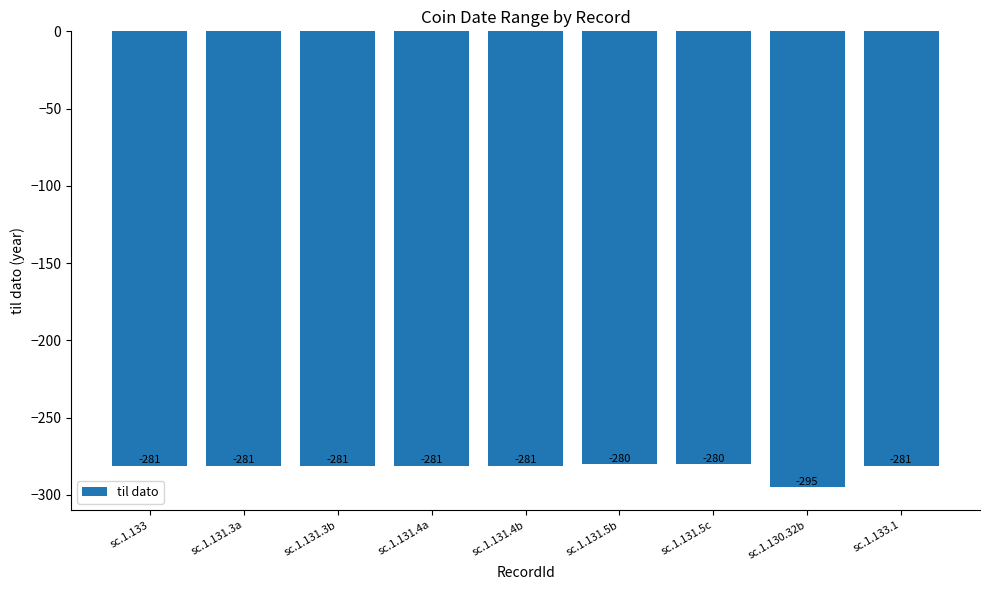

Are the bars horizontal?

No